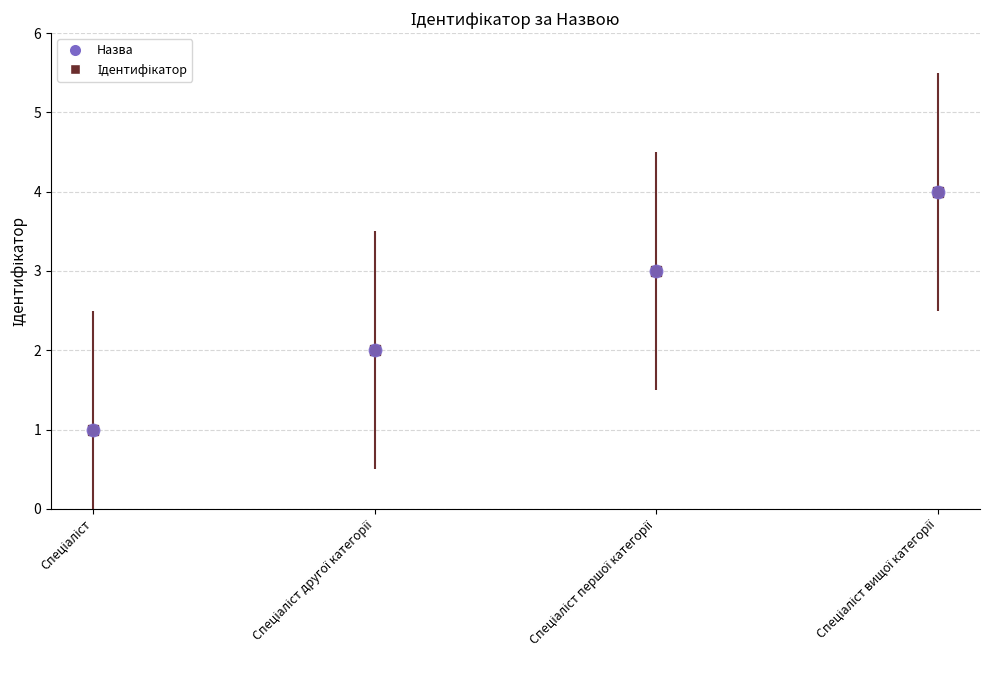

Reading left to right, extract all data points from this chart.

Спеціаліст=1	Спеціаліст другої категорії=2	Спеціаліст першої категорії=3	Спеціаліст вищої категорії=4